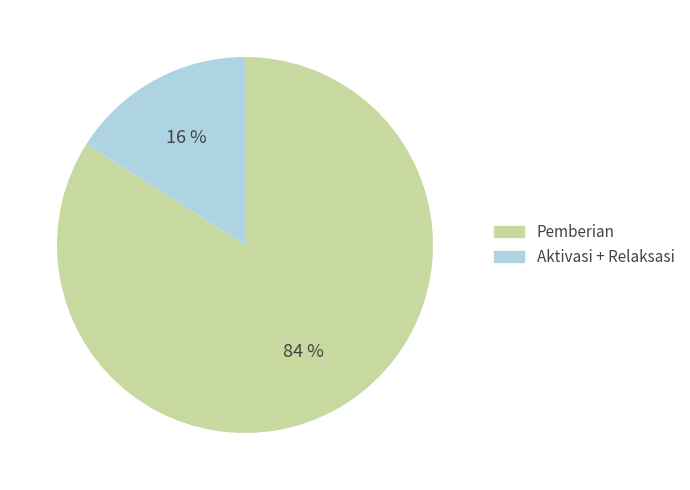

Do Aktivasi + Relaksasi and Pemberian together represent more than half of the pie?

Yes